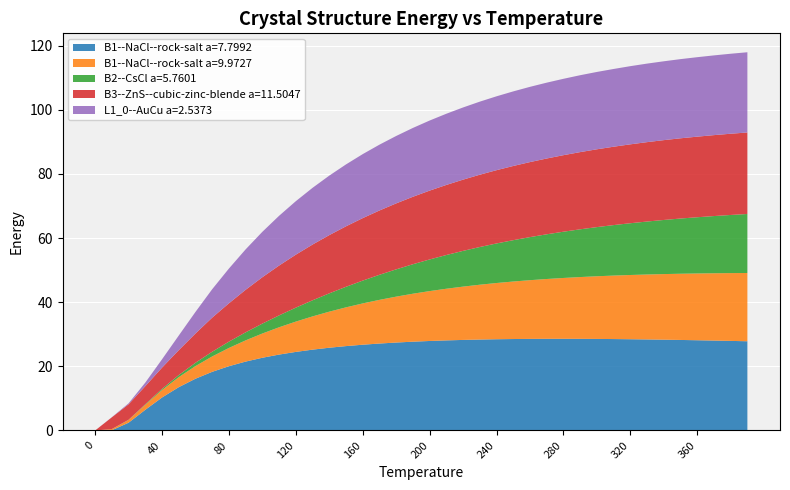

Reading left to right, extract all data points from this chart.

B1--NaCl--rock-salt a=7.7992: 0.0	0.1	2.4	6.5	10.3	13.5	16.1	18.3	20.0	21.5	22.7	23.7	24.5	25.2	25.8	26.3	26.7	27.1	27.4	27.7	27.9	28.1	28.2	28.4	28.4	28.5	28.6	28.6	28.6	28.6	28.5	28.5	28.4	28.4	28.3	28.2	28.1	28.0	27.9	27.8
B1--NaCl--rock-salt a=9.9727: 0.0	0.4	0.9	1.6	2.3	3.1	3.9	4.8	5.7	6.6	7.6	8.5	9.4	10.4	11.2	12.1	12.9	13.6	14.3	15.0	15.6	16.1	16.6	17.1	17.5	17.9	18.3	18.6	19.0	19.3	19.5	19.8	20.0	20.2	20.4	20.6	20.8	21.0	21.1	21.3
B2--CsCl a=5.7601: 0.0	0.0	0.0	0.2	0.4	0.7	1.0	1.5	2.0	2.5	3.1	3.7	4.4	5.0	5.7	6.4	7.1	7.8	8.5	9.2	9.9	10.5	11.1	11.8	12.3	12.9	13.4	13.9	14.4	14.9	15.3	15.7	16.1	16.5	16.9	17.2	17.5	17.8	18.1	18.4
B3--ZnS--cubic-zinc-blende a=11.5047: 0.0	3.7	4.8	5.6	6.6	7.7	9.1	10.6	11.9	13.3	14.5	15.5	16.5	17.4	18.2	18.9	19.5	20.0	20.6	21.0	21.5	21.8	22.2	22.5	22.8	23.1	23.4	23.6	23.9	24.1	24.3	24.4	24.6	24.7	24.9	25.0	25.1	25.2	25.3	25.4
L1_0--AuCu a=2.5373: 0.0	0.0	0.3	1.1	2.6	4.6	6.7	8.9	10.8	12.6	14.2	15.5	16.7	17.7	18.5	19.3	20.0	20.5	21.0	21.5	21.8	22.2	22.5	22.8	23.0	23.3	23.5	23.6	23.8	24.0	24.1	24.2	24.4	24.5	24.6	24.7	24.8	24.9	24.9	25.0